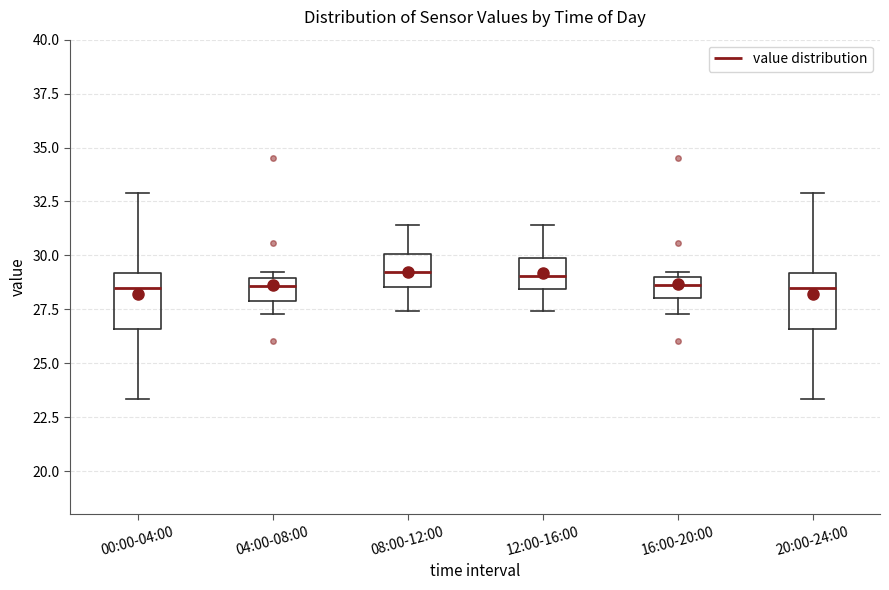

Where does the median line of the box for 04:00-08:00 sit on the y-axis? The values are not printed on the chart, so give them approximately, as read against the axis.

28.5